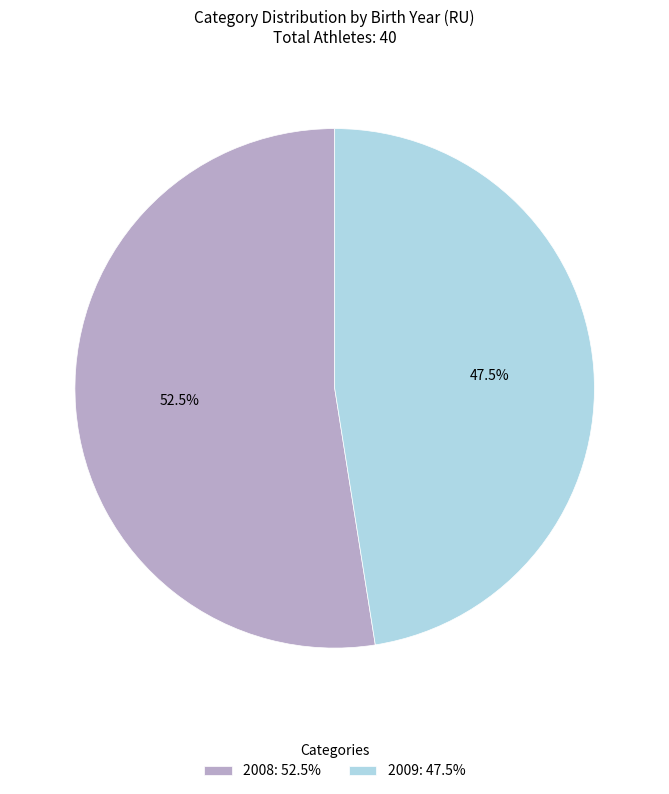

Between 2008: 52.5% and 2009: 47.5%, which is larger?

2008: 52.5%